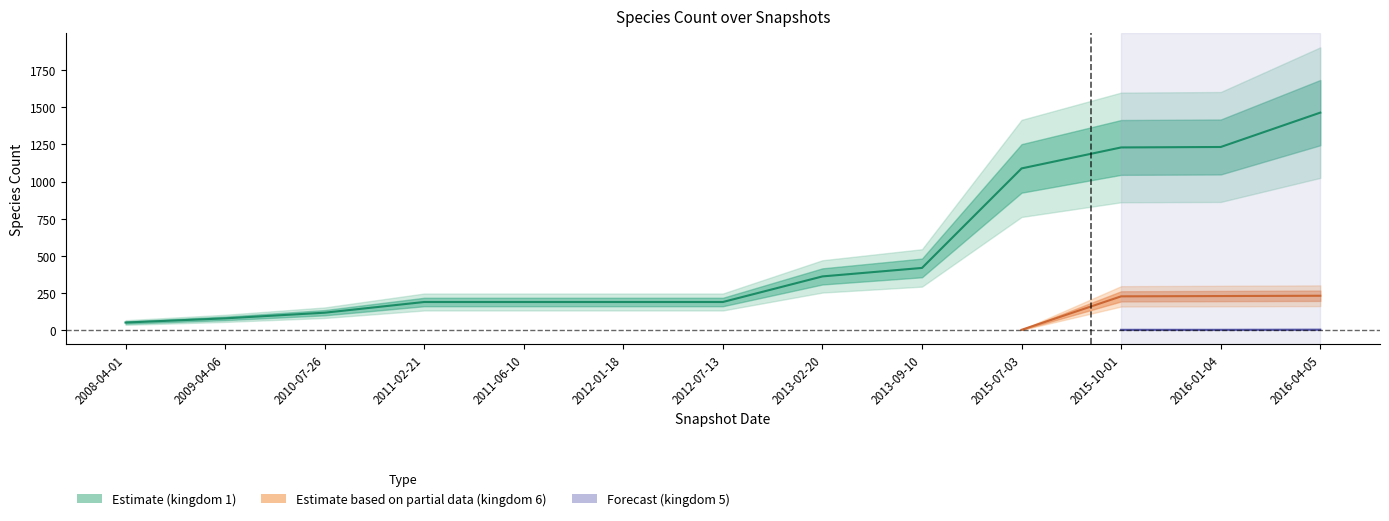

True or false: kingdom_1 and kingdom_5 intersect in this chart.

False